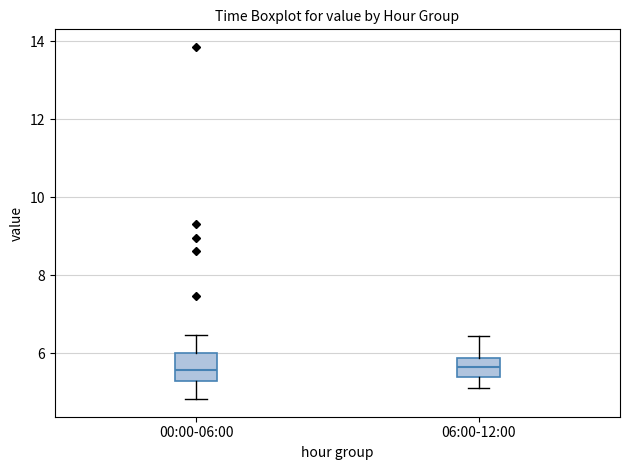

Reading left to right, transcribe this box plot: for each box, give where its median line is, the range the box spans, and where its two whiskers end, as read against the y-axis. The values are not printed on the chart, so give them approximately, as read against the axis.

00:00-06:00: median 5.6, box 5.2 to 6.0, whiskers 4.8 to 6.4
06:00-12:00: median 5.6, box 5.4 to 5.8, whiskers 5.2 to 6.4